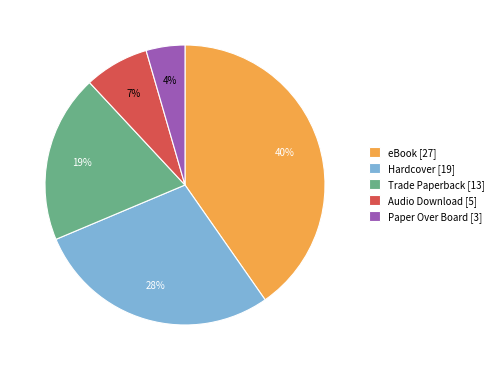

Does any single category account for the majority?

No